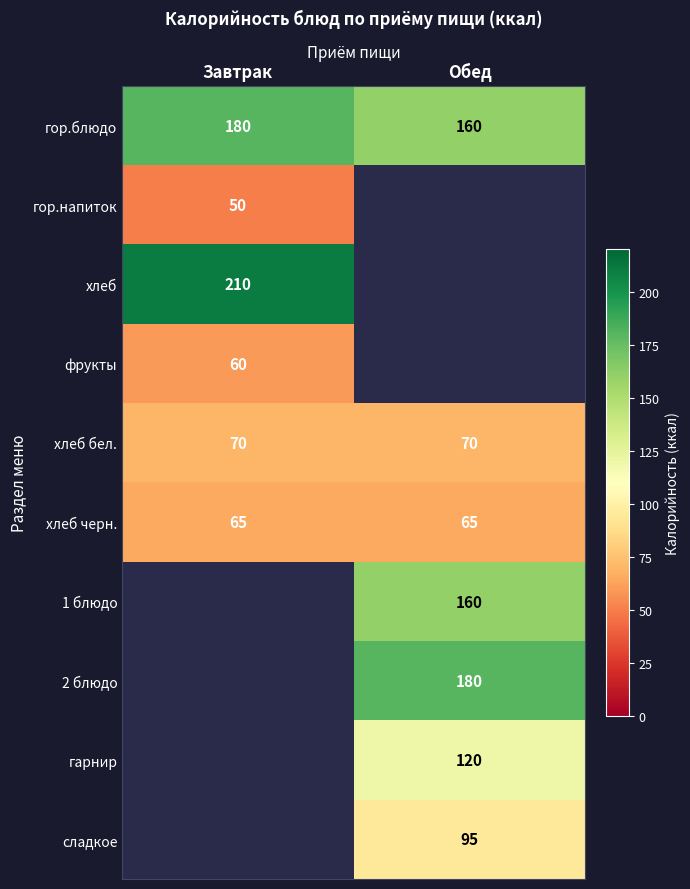

What is the average value of the хлеб бел. series?

70